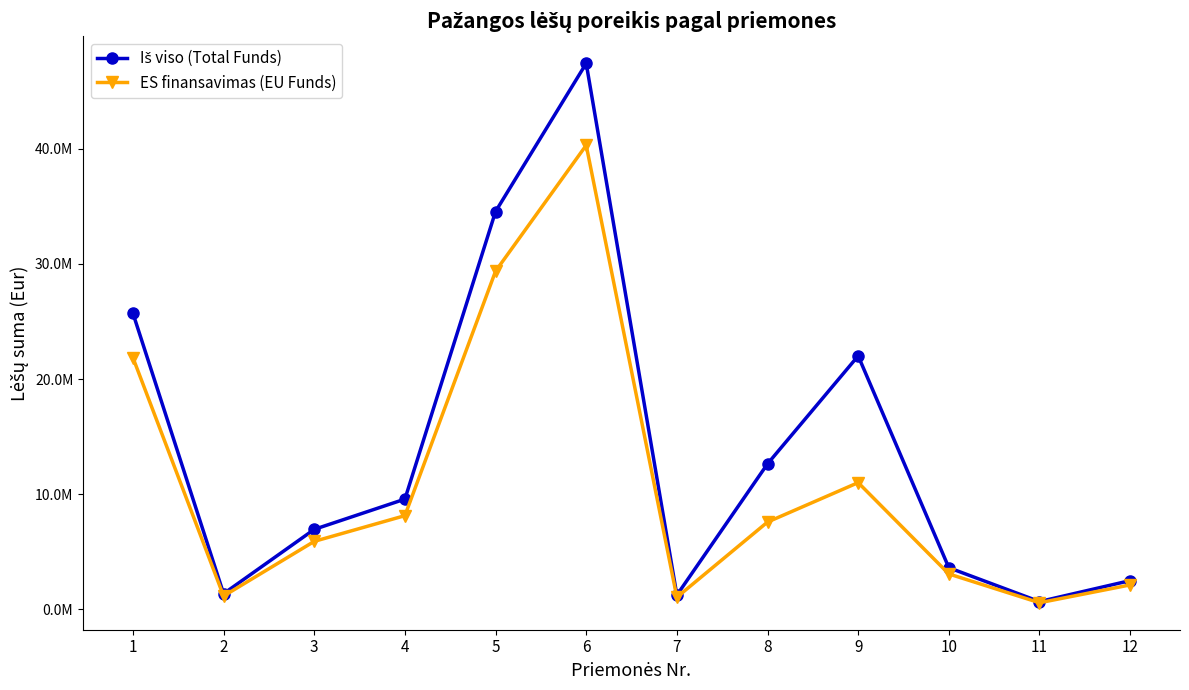

Does the chart have visible grid lines?

No